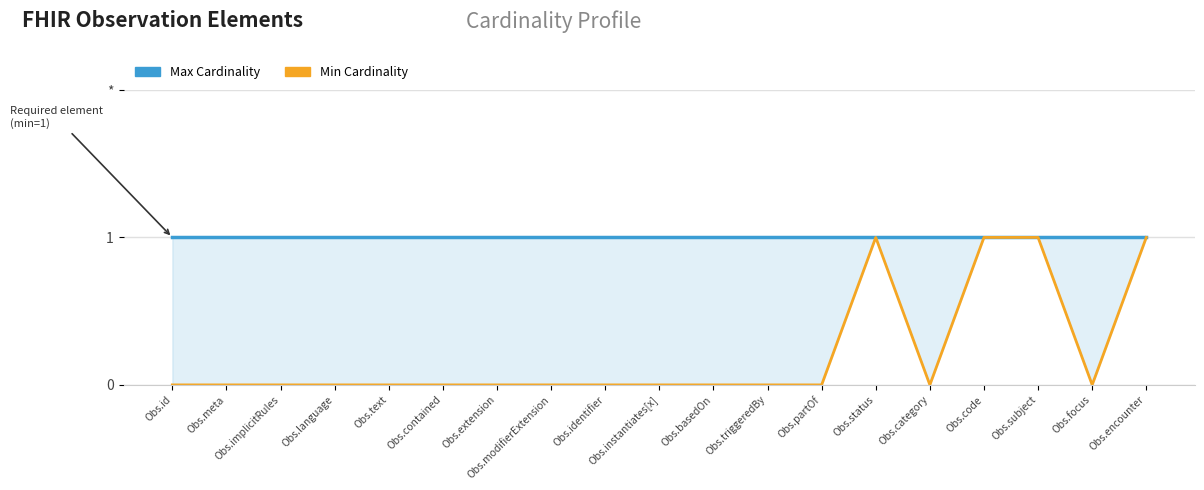

True or false: Min Cardinality has more than 1 points higher than both neighbors.

False